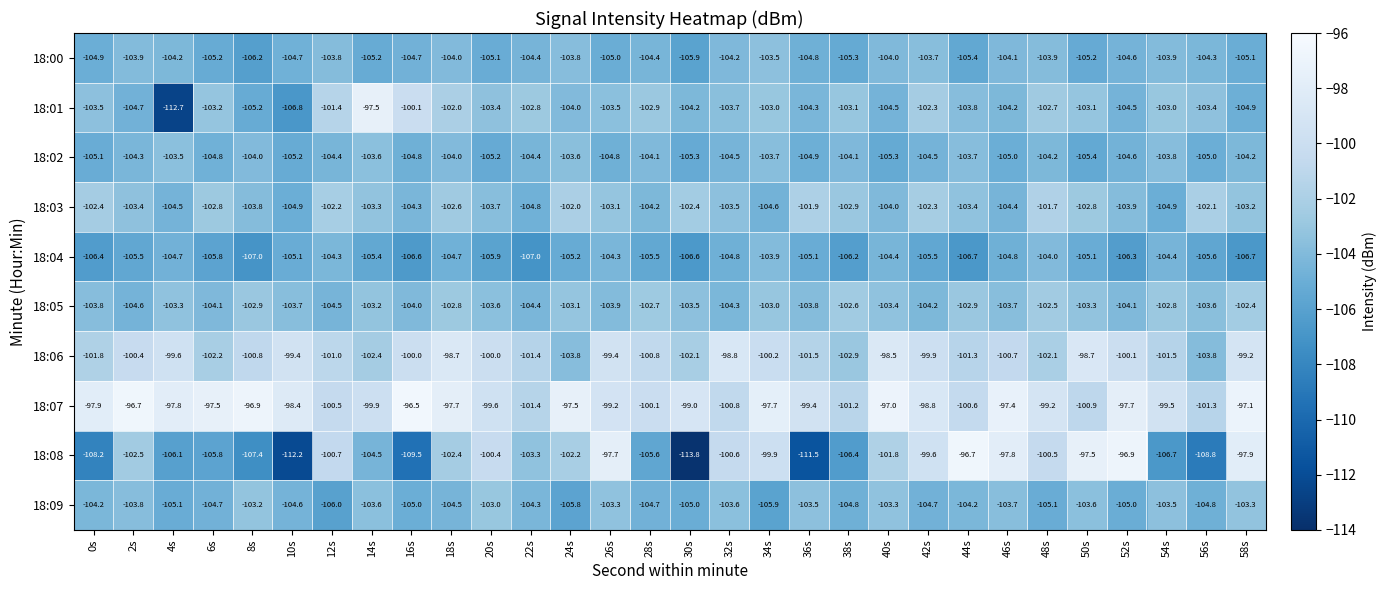

The value of 18:05 at 18s is -102.8. True or false?

True